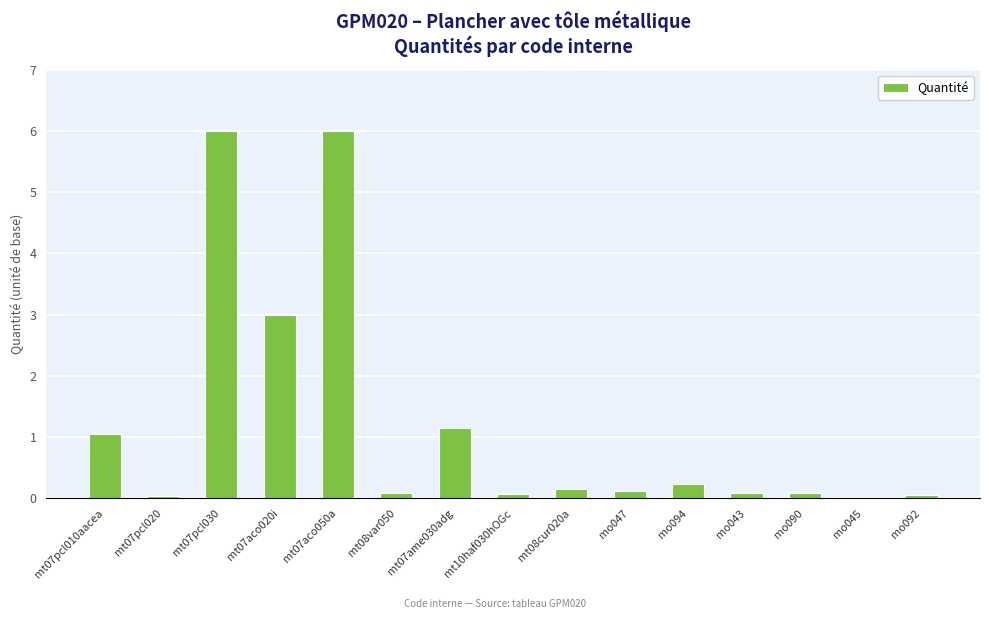

The chart shows a value of 1.6 at mt07pcl010aacea. True or false?

False